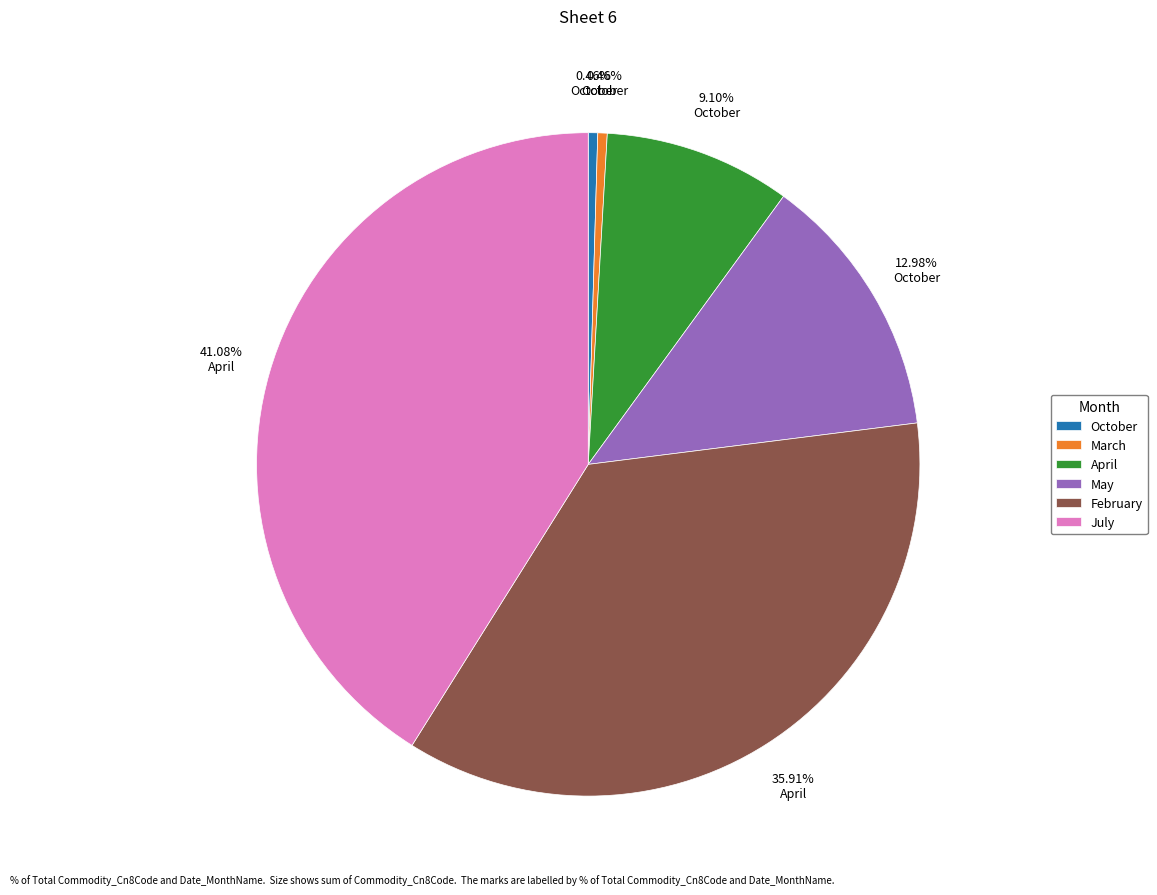

Does March account for over 50% of the chart?

No